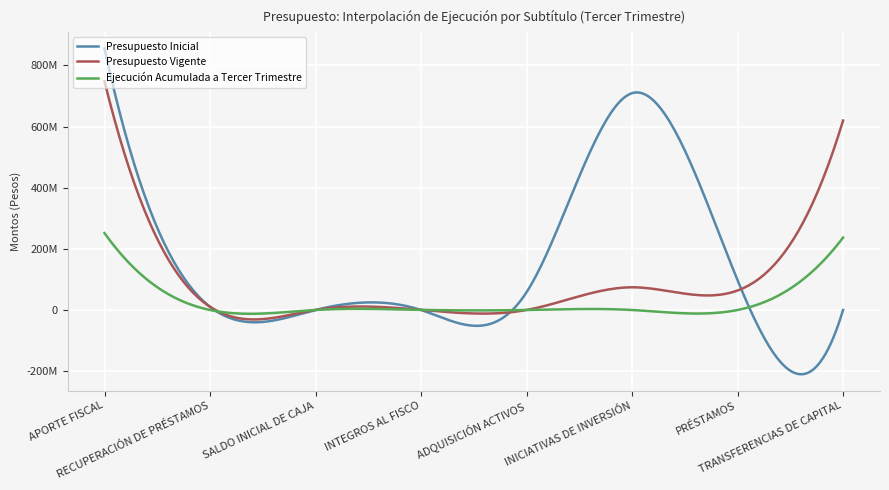

What are all the series names shown in the legend?

Presupuesto Inicial, Presupuesto Vigente, Ejecución Acumulada a Tercer Trimestre